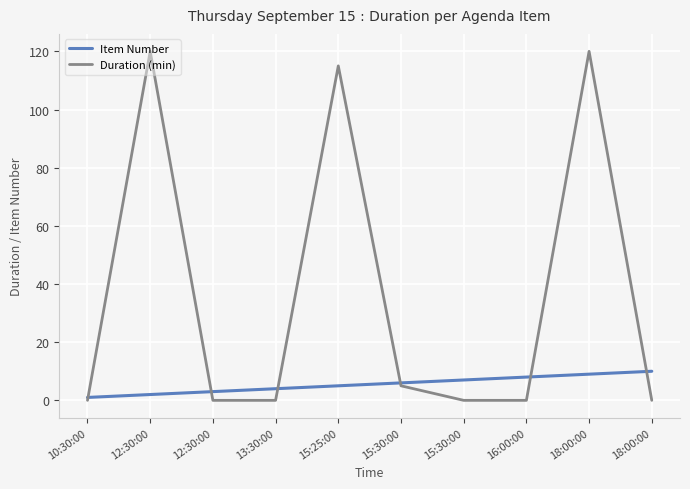

How many lines are shown in the chart?

2